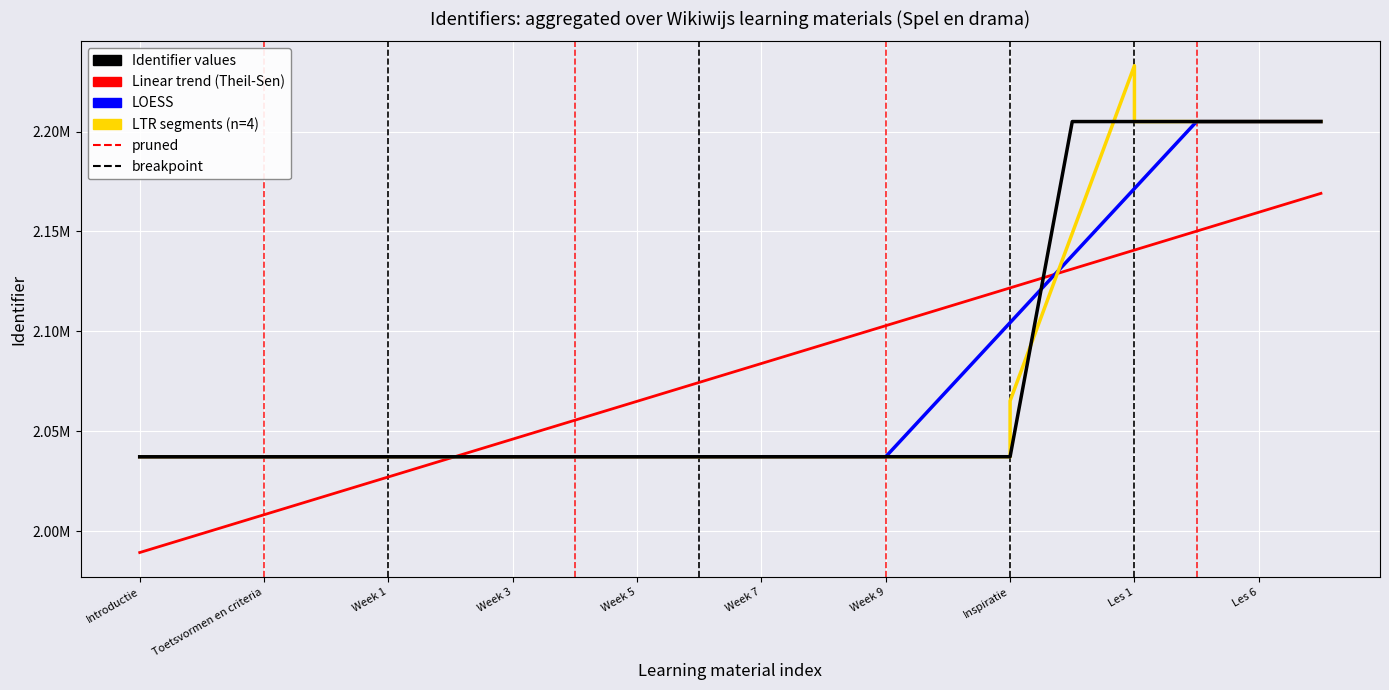

What position from the right is Les 2-5?

3